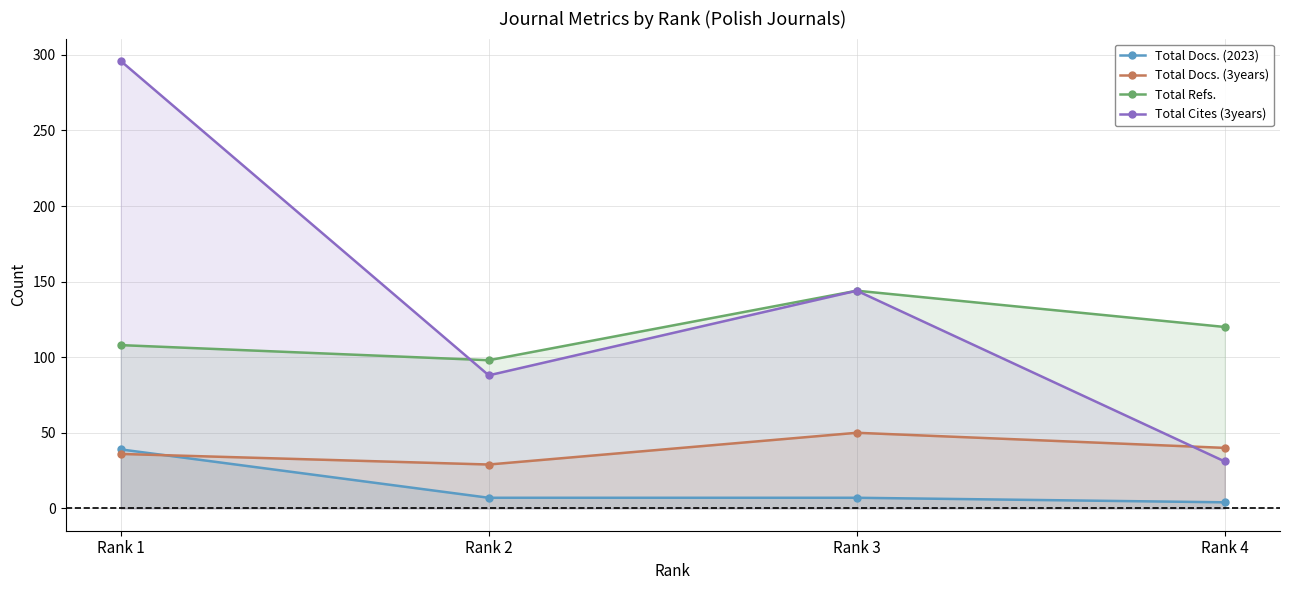

True or false: Total Refs. and Total Cites (3years) cross at least once.

True